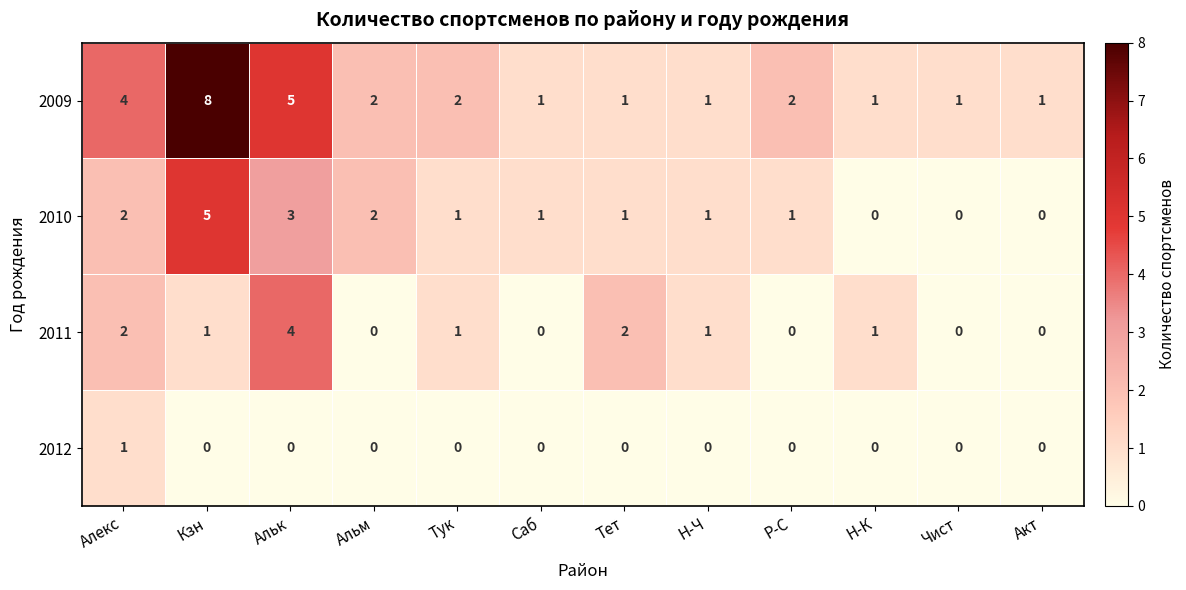

Which label corresponds to the largest value in the chart?

Кзн